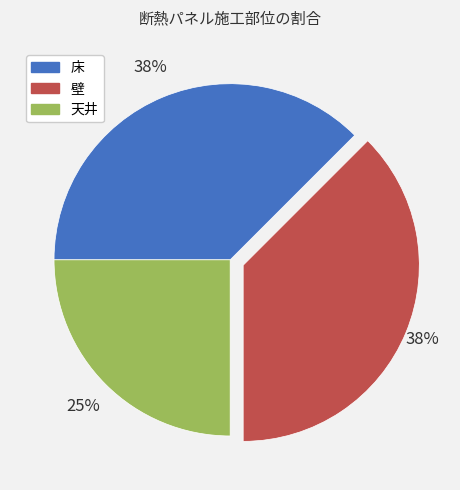

Do 天井 and 床 together represent more than half of the pie?

Yes